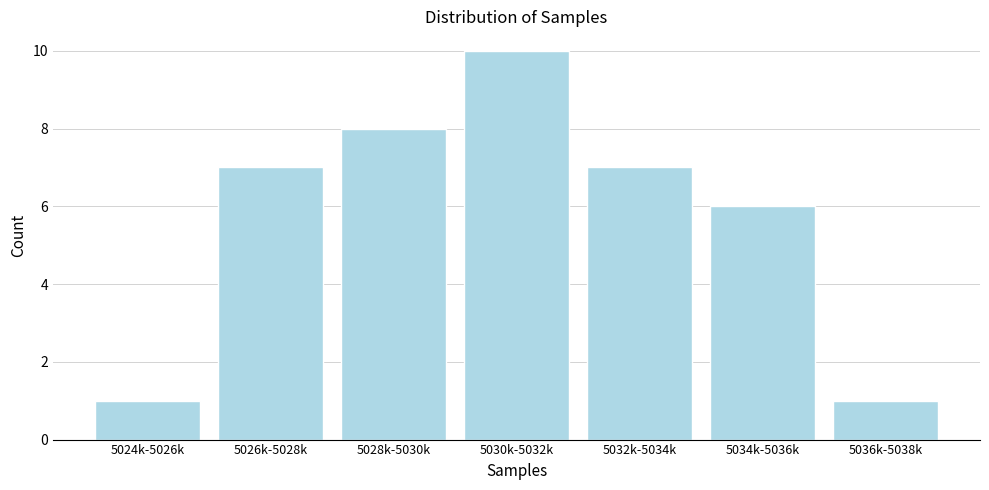

Reading left to right, extract all data points from this chart.

5024k-5026k=1	5026k-5028k=7	5028k-5030k=8	5030k-5032k=10	5032k-5034k=7	5034k-5036k=6	5036k-5038k=1